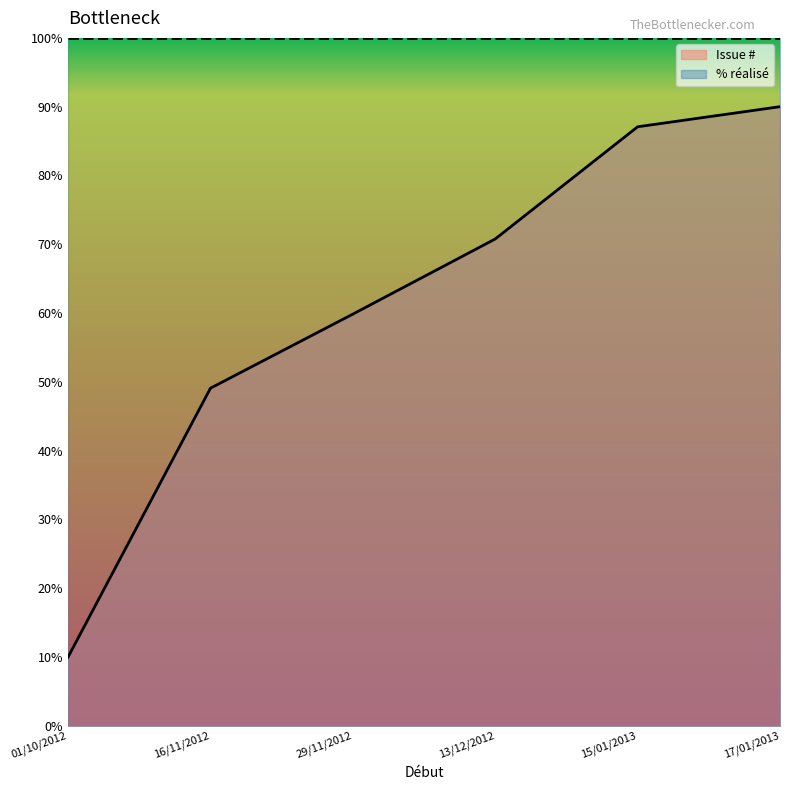

Approximately how many times larger is the value at 01/10/2012 compared to 17/01/2013?

0.1